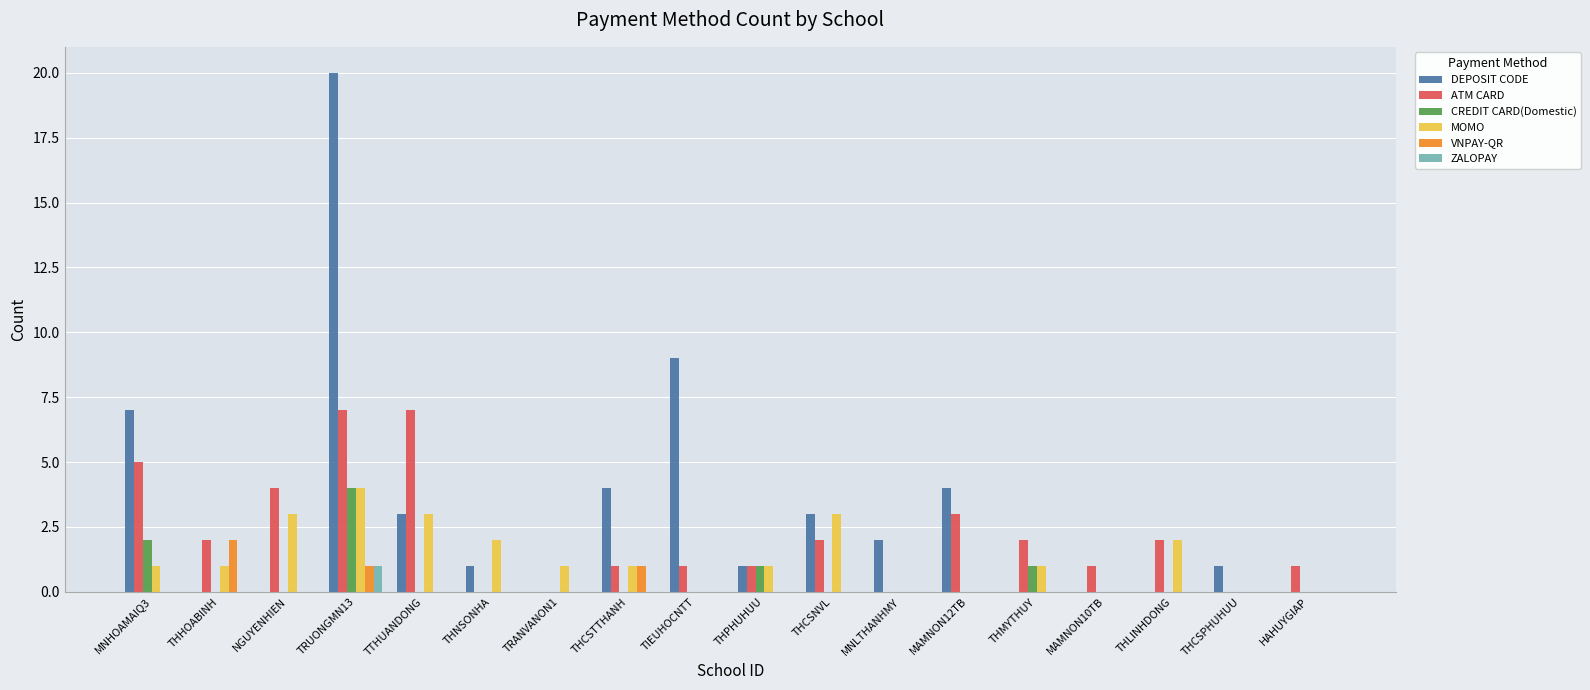

Reading left to right, what are all the values shown in this chart?

DEPOSIT CODE: MNHOAMAIQ3=7	THHOABINH=0	NGUYENHIEN=0	TRUONGMN13=20	TTHUANDONG=3	THNSONHA=1	TRANVANON1=0	THCSTTHANH=4	TIEUHOCNTT=9	THPHUHUU=1	THCSNVL=3	MNLTHANHMY=2	MAMNON12TB=4	THMYTHUY=0	MAMNON10TB=0	THLINHDONG=0	THCSPHUHUU=1	HAHUYGIAP=0
ATM CARD: MNHOAMAIQ3=5	THHOABINH=2	NGUYENHIEN=4	TRUONGMN13=7	TTHUANDONG=7	THNSONHA=0	TRANVANON1=0	THCSTTHANH=1	TIEUHOCNTT=1	THPHUHUU=1	THCSNVL=2	MNLTHANHMY=0	MAMNON12TB=3	THMYTHUY=2	MAMNON10TB=1	THLINHDONG=2	THCSPHUHUU=0	HAHUYGIAP=1
CREDIT CARD(Domestic): MNHOAMAIQ3=2	THHOABINH=0	NGUYENHIEN=0	TRUONGMN13=4	TTHUANDONG=0	THNSONHA=0	TRANVANON1=0	THCSTTHANH=0	TIEUHOCNTT=0	THPHUHUU=1	THCSNVL=0	MNLTHANHMY=0	MAMNON12TB=0	THMYTHUY=1	MAMNON10TB=0	THLINHDONG=0	THCSPHUHUU=0	HAHUYGIAP=0
MOMO: MNHOAMAIQ3=1	THHOABINH=1	NGUYENHIEN=3	TRUONGMN13=4	TTHUANDONG=3	THNSONHA=2	TRANVANON1=1	THCSTTHANH=1	TIEUHOCNTT=0	THPHUHUU=1	THCSNVL=3	MNLTHANHMY=0	MAMNON12TB=0	THMYTHUY=1	MAMNON10TB=0	THLINHDONG=2	THCSPHUHUU=0	HAHUYGIAP=0
VNPAY-QR: MNHOAMAIQ3=0	THHOABINH=2	NGUYENHIEN=0	TRUONGMN13=1	TTHUANDONG=0	THNSONHA=0	TRANVANON1=0	THCSTTHANH=1	TIEUHOCNTT=0	THPHUHUU=0	THCSNVL=0	MNLTHANHMY=0	MAMNON12TB=0	THMYTHUY=0	MAMNON10TB=0	THLINHDONG=0	THCSPHUHUU=0	HAHUYGIAP=0
ZALOPAY: MNHOAMAIQ3=0	THHOABINH=0	NGUYENHIEN=0	TRUONGMN13=1	TTHUANDONG=0	THNSONHA=0	TRANVANON1=0	THCSTTHANH=0	TIEUHOCNTT=0	THPHUHUU=0	THCSNVL=0	MNLTHANHMY=0	MAMNON12TB=0	THMYTHUY=0	MAMNON10TB=0	THLINHDONG=0	THCSPHUHUU=0	HAHUYGIAP=0